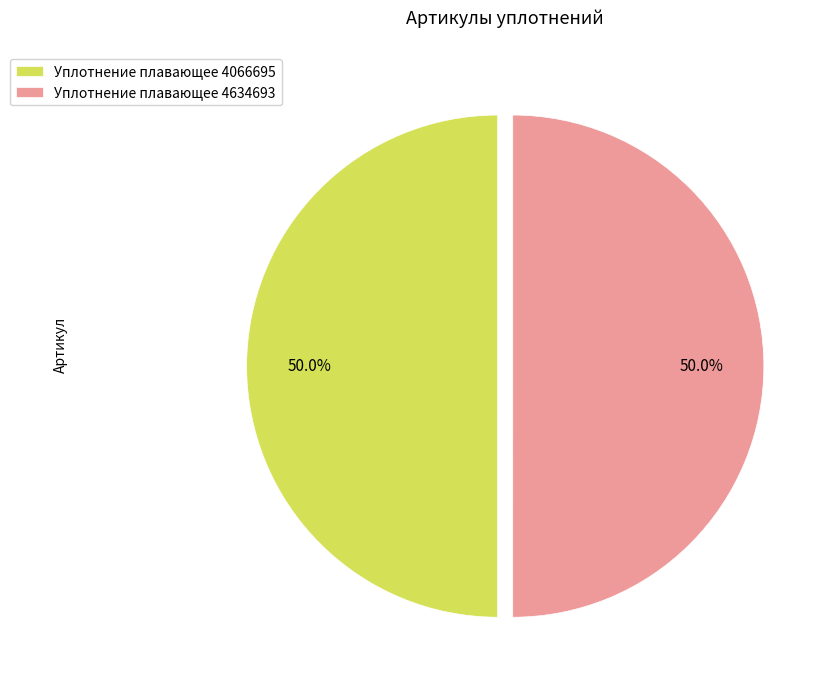

Combined, what portion of the pie is Уплотнение плавающее 4066695 and Уплотнение плавающее 4634693?

100.0%